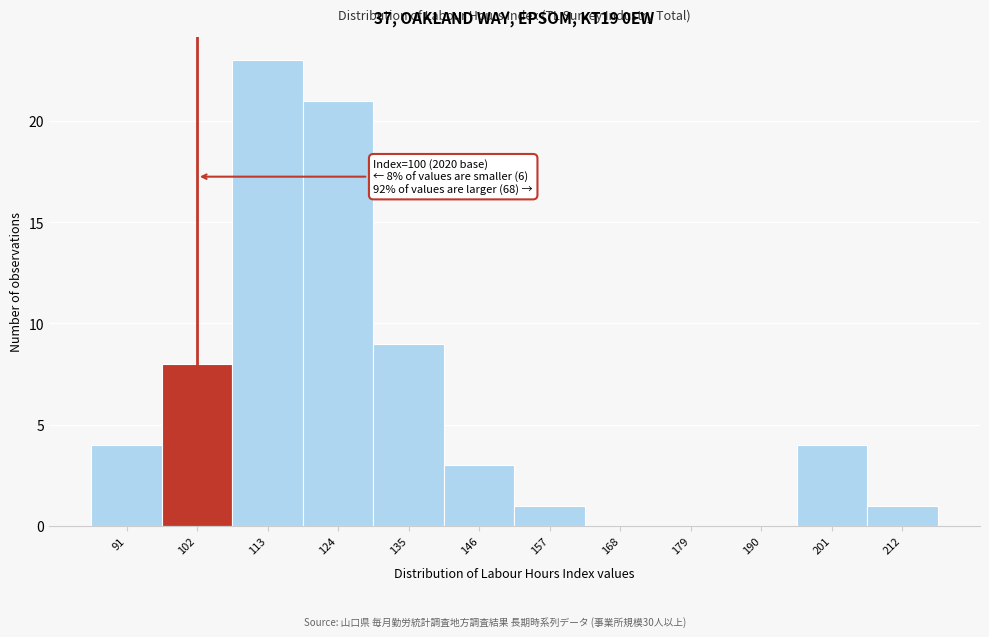

Which range on the x-axis has the tallest bar?

107.5 to 118.5